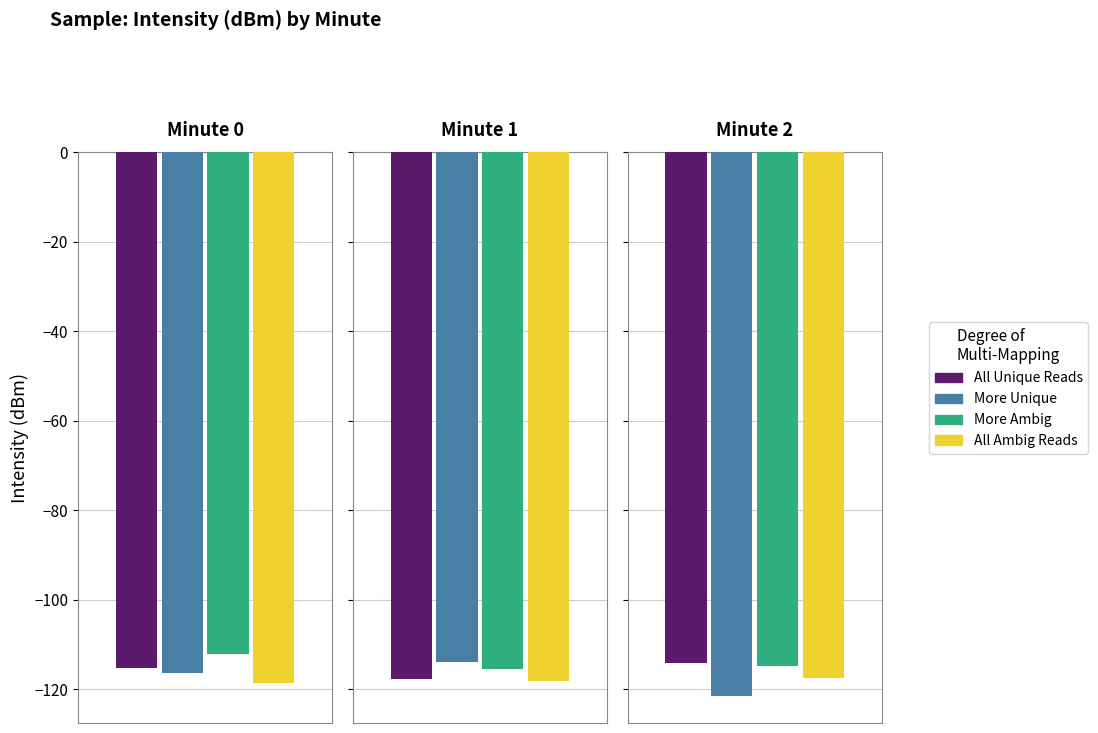

What are all the series names shown in the legend?

All Unique Reads, More Unique, More Ambig, All Ambig Reads